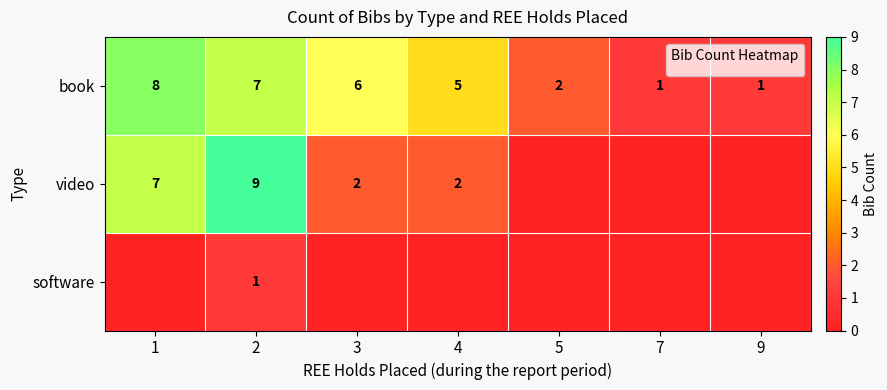

What is the minimum value for book?

1